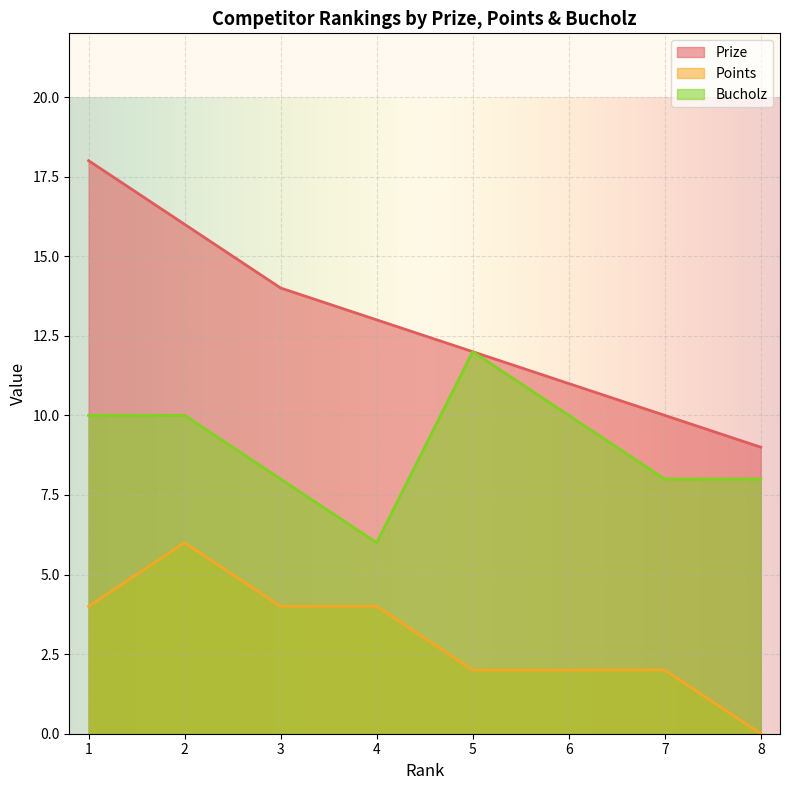

What is the total value across all series at 3?

26